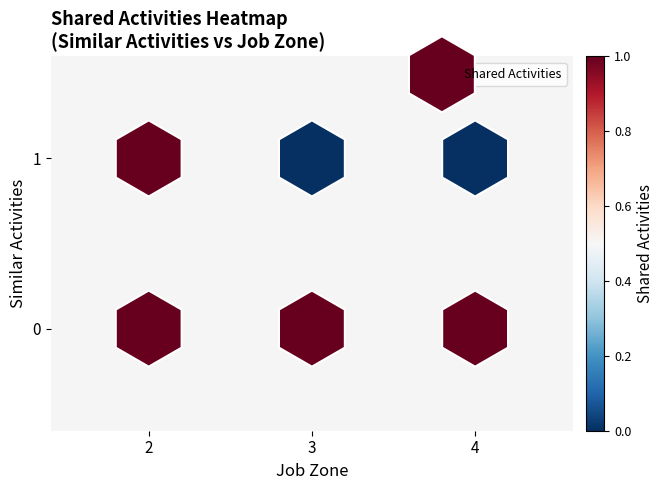

List the coordinates of all points as (Y, X) pairs, reading left to right.

(0, 0)  (1, 0)  (0, 1)  (1, 1)  (0, 2)  (1, 2)